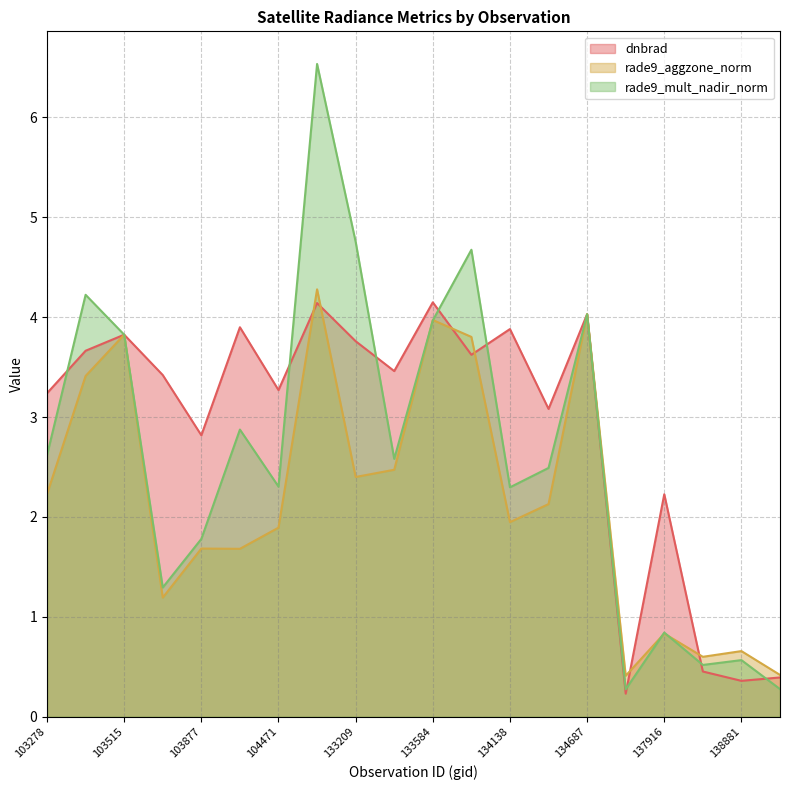

Does the chart have visible grid lines?

Yes